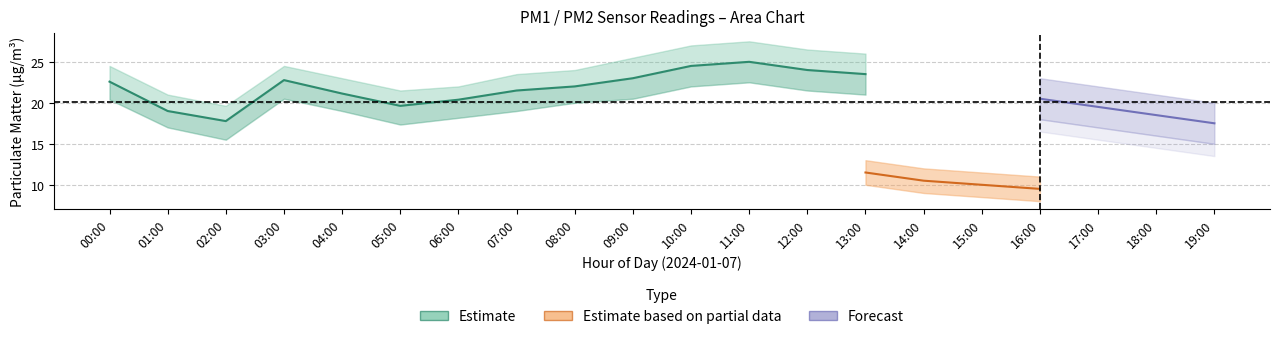

What position from the right is 05:00?

15